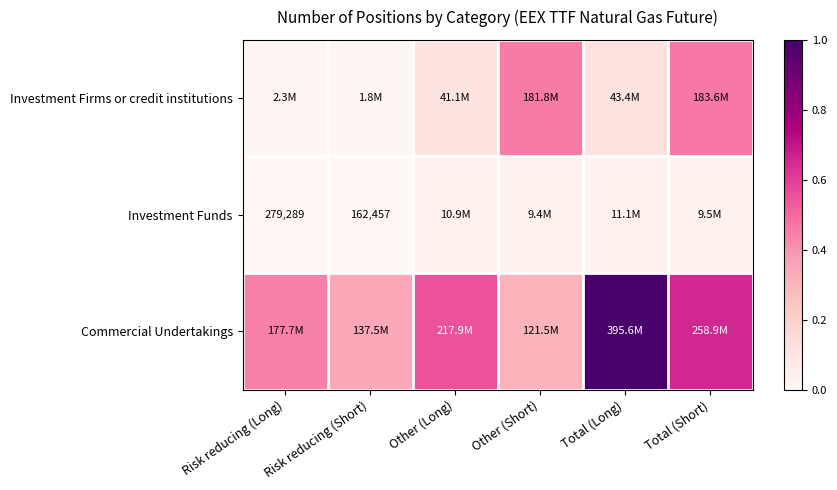

Is the value of Investment Funds at Total (Short) greater than the value of Commercial Undertakings at Total (Short)?

No